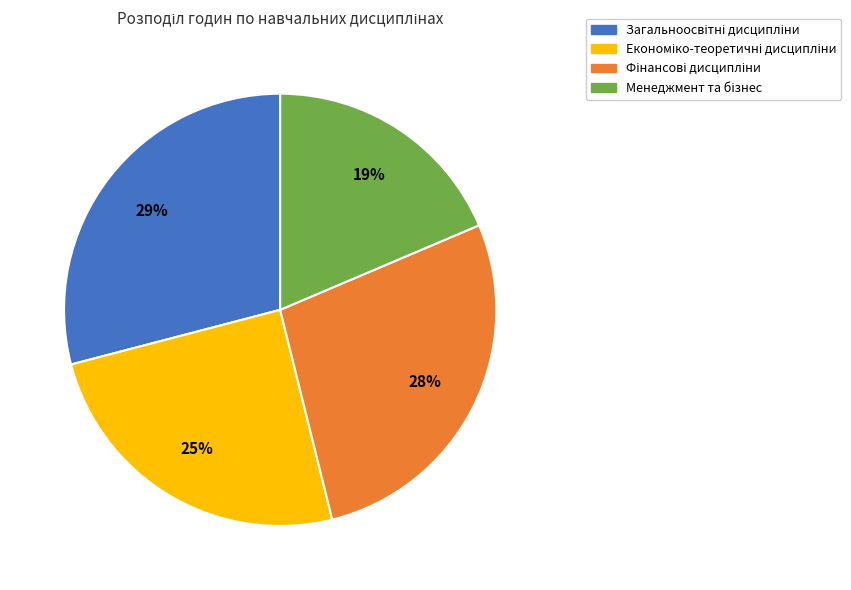

Does any single category account for the majority?

No